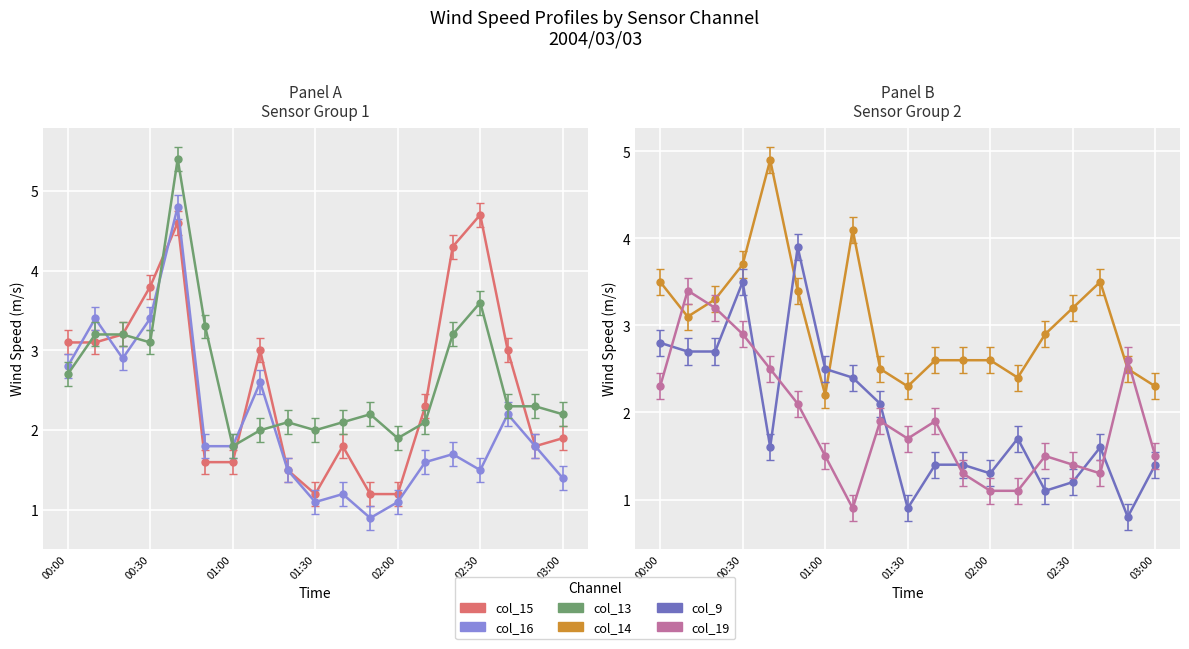

The col_14 series shows 1.4 at 02:30. True or false?

False